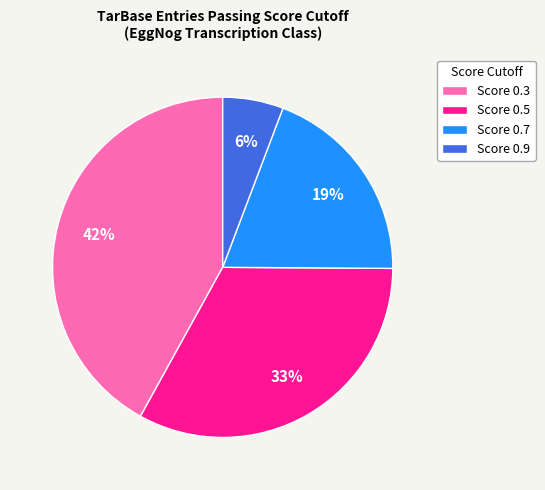

To the nearest percent, what is the average slice percentage?

25%